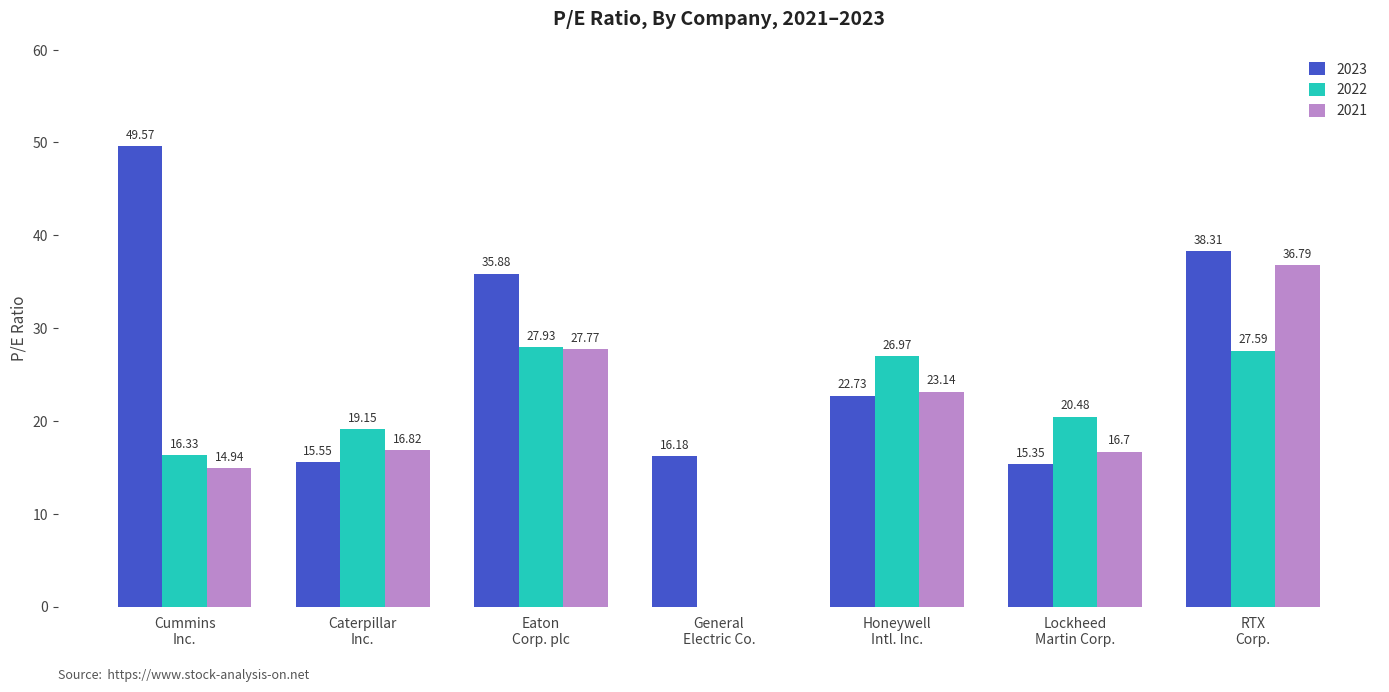

Which series has the largest total across all categories?

2023